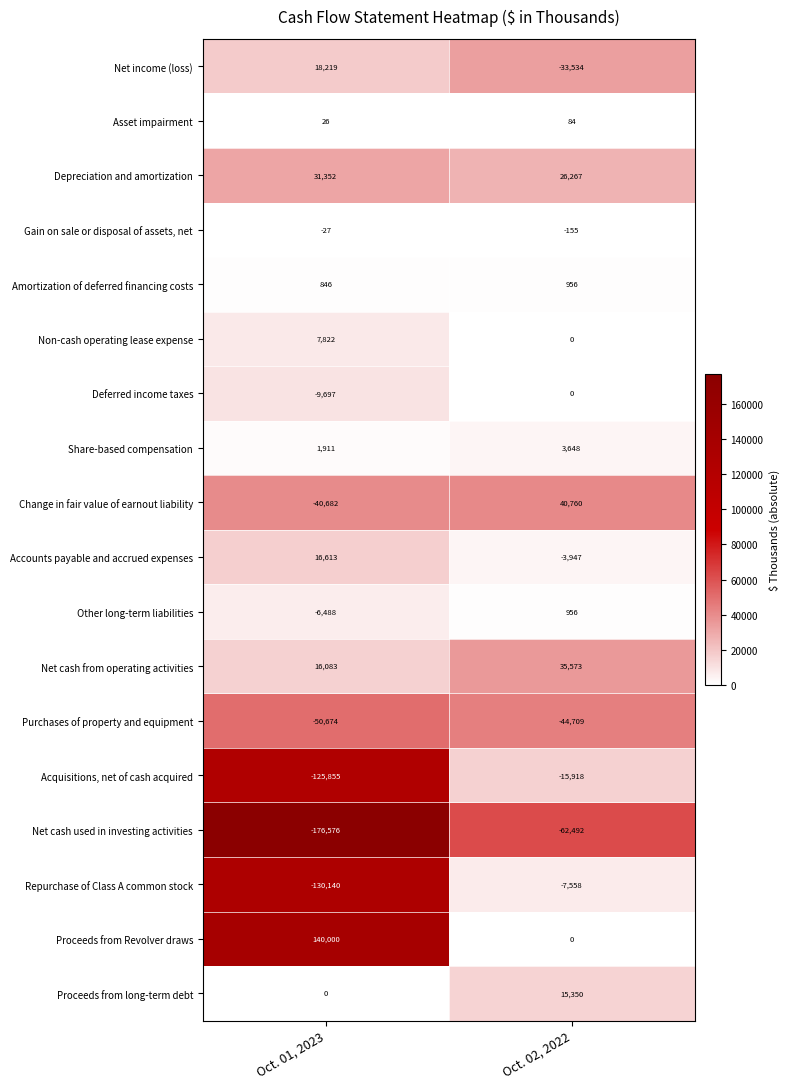

At Oct. 01, 2023, list the series in order from smallest to largest.

Net cash used in investing activities, Repurchase of Class A common stock, Acquisitions, net of cash acquired, Purchases of property and equipment, Change in fair value of earnout liability, Deferred income taxes, Other long-term liabilities, Gain on sale or disposal of assets, net, Proceeds from long-term debt, Asset impairment, Amortization of deferred financing costs, Share-based compensation, Non-cash operating lease expense, Net cash from operating activities, Accounts payable and accrued expenses, Net income (loss), Depreciation and amortization, Proceeds from Revolver draws